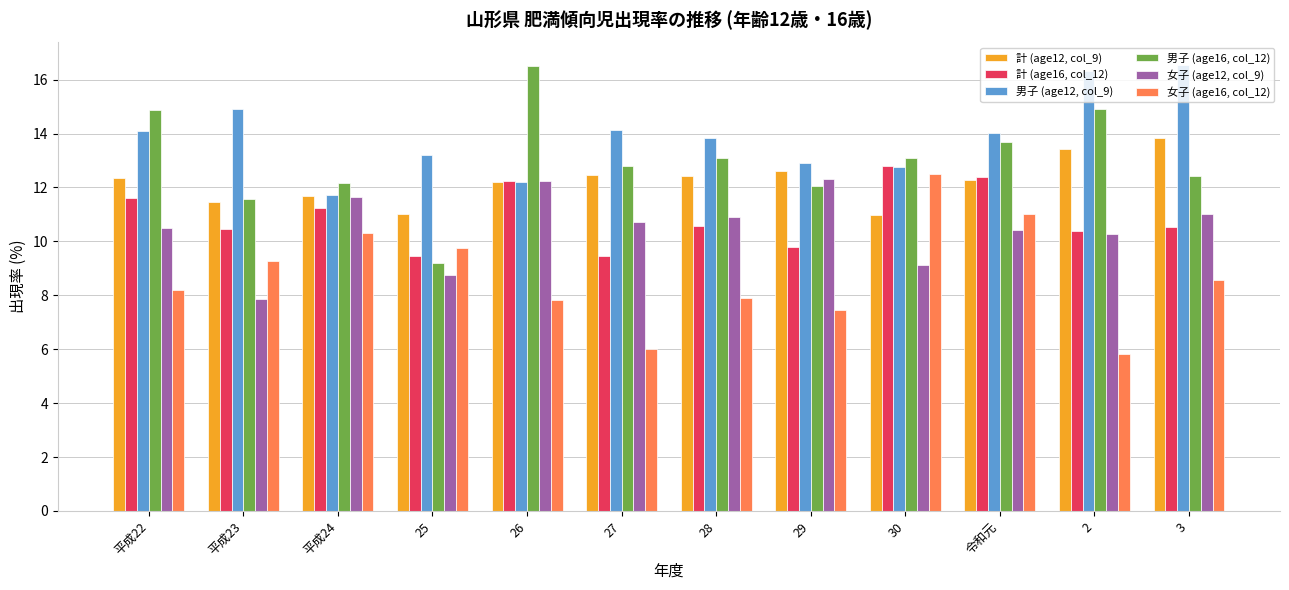

List the series in order of their peak value, lowest first.

女子 (age12, col_9), 女子 (age16, col_12), 計 (age16, col_12), 計 (age12, col_9), 男子 (age16, col_12), 男子 (age12, col_9)